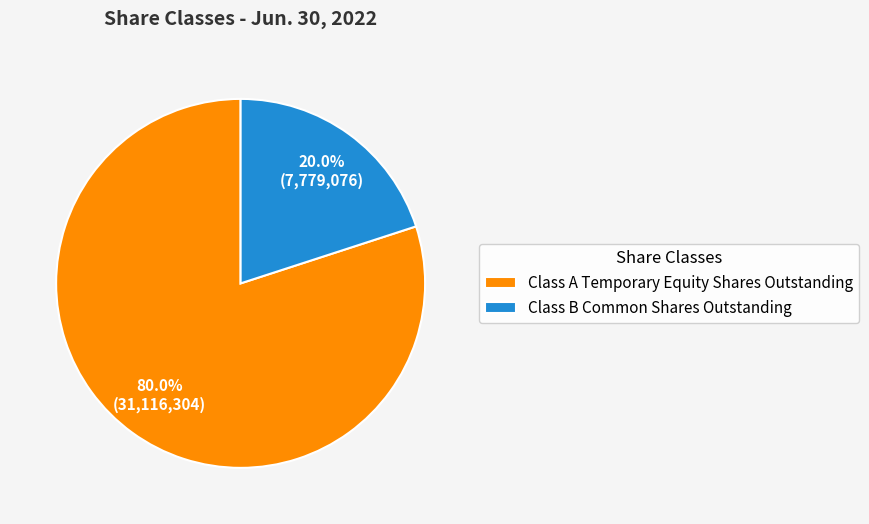

True or false: Class A Temporary Equity Shares Outstanding accounts for 80% of the total.

True